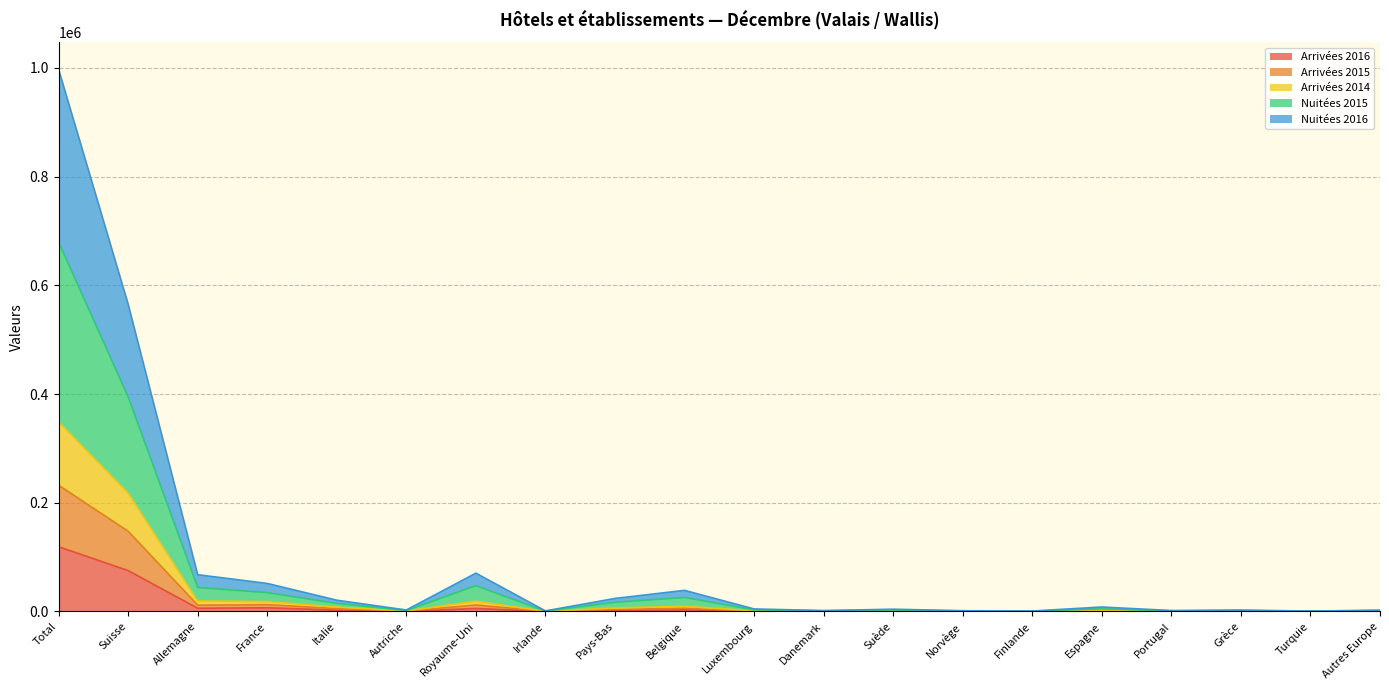

Does the chart display data point markers on the line(s)?

No